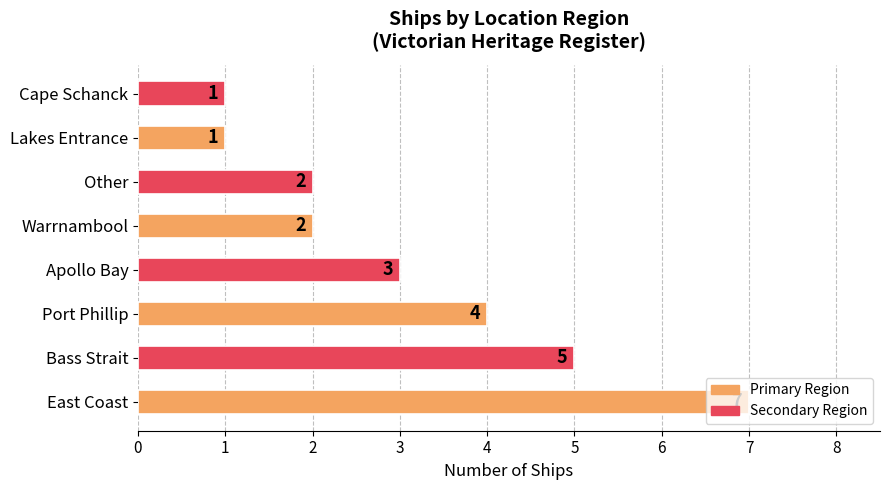

What is the ratio of the value at Bass Strait to the value at Port Phillip?

1.2